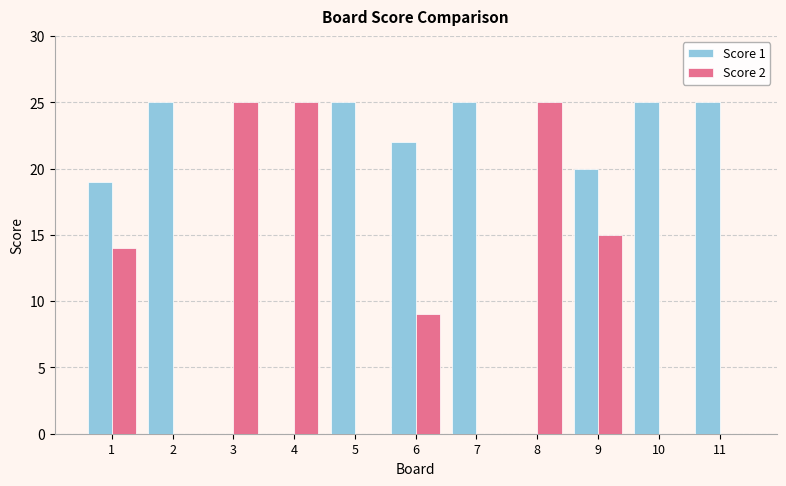

Count the number of categories in the chart.

11